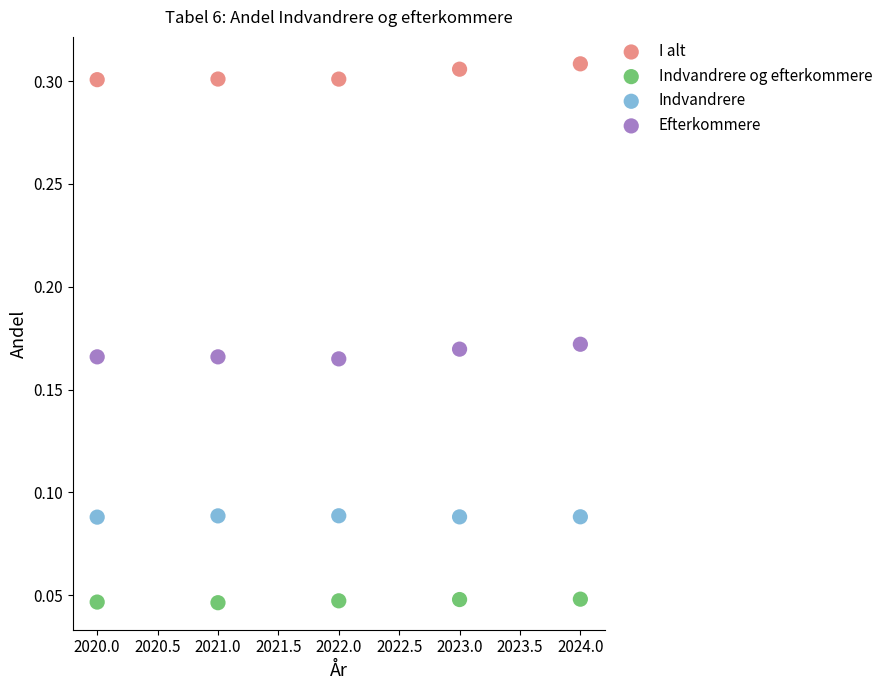

Which series contains the highest Y value?

I alt